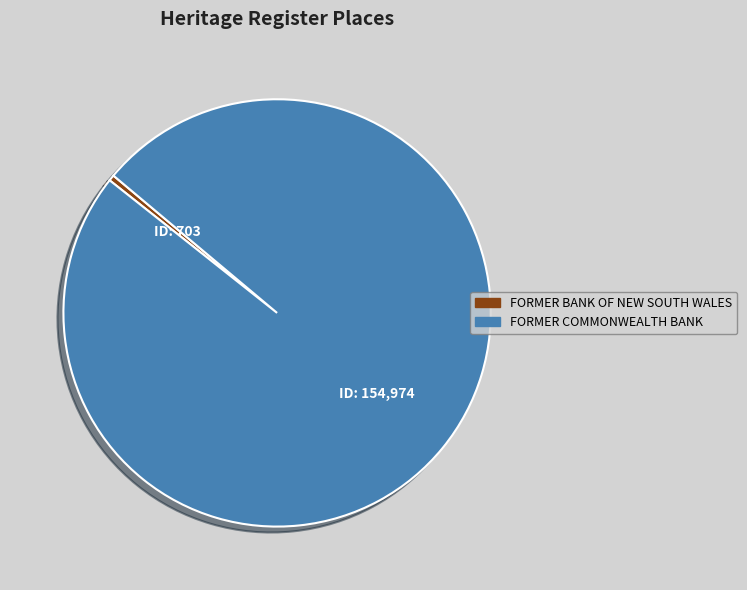

Between FORMER BANK OF NEW SOUTH WALES and FORMER COMMONWEALTH BANK, which is larger?

FORMER COMMONWEALTH BANK